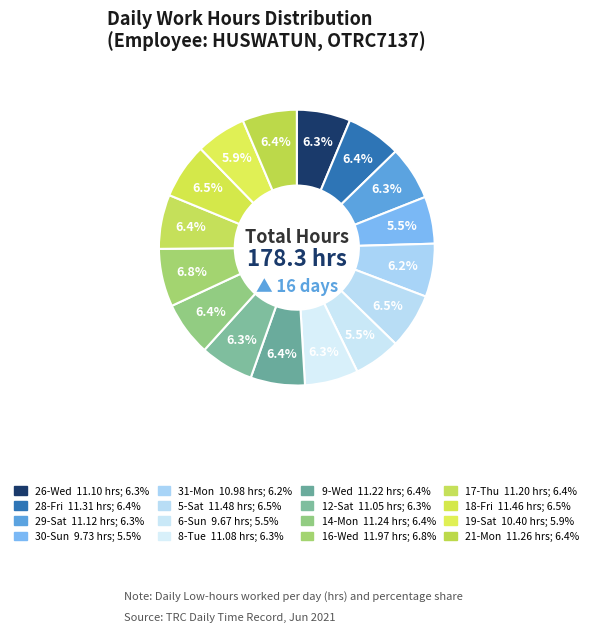

How many slices are in this pie chart?

16